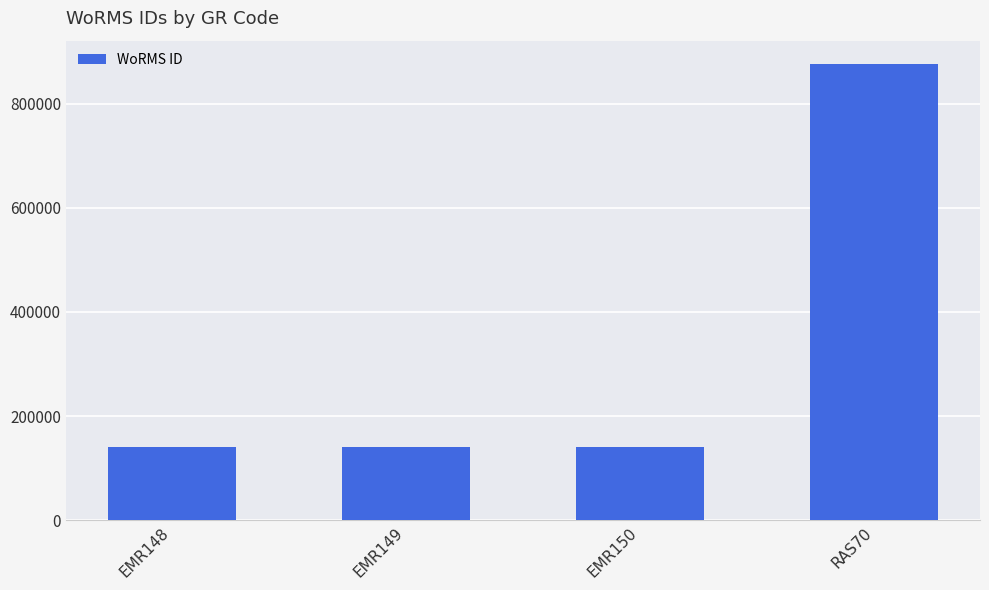

Approximately how many times larger is the value at RAS70 compared to EMR149?

6.2